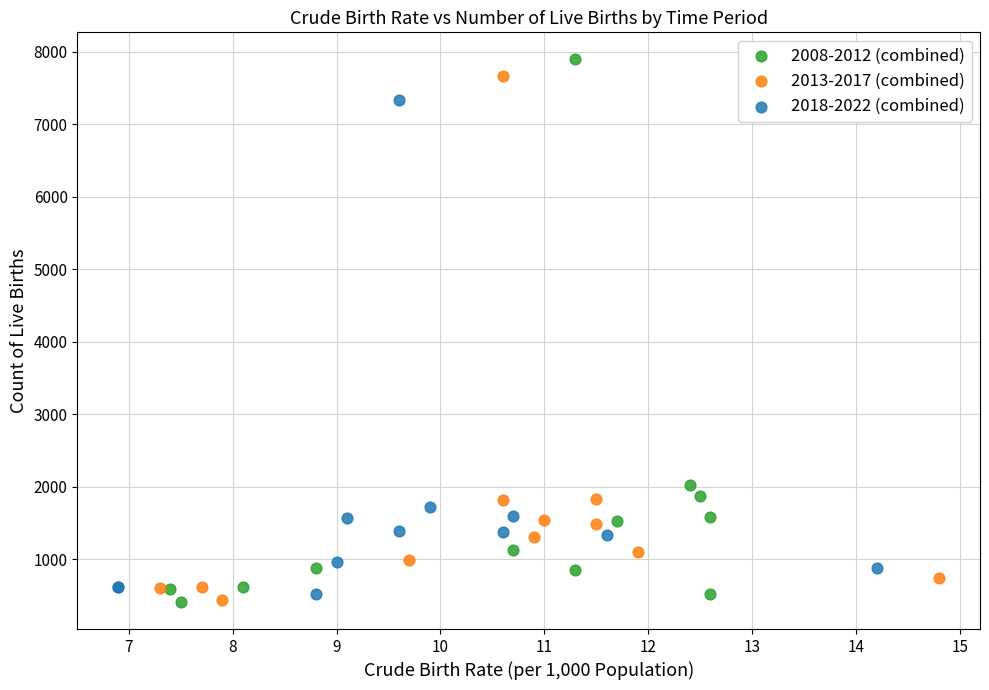

Which series has the largest Y range (max minus min)?

2008-2012 (combined)